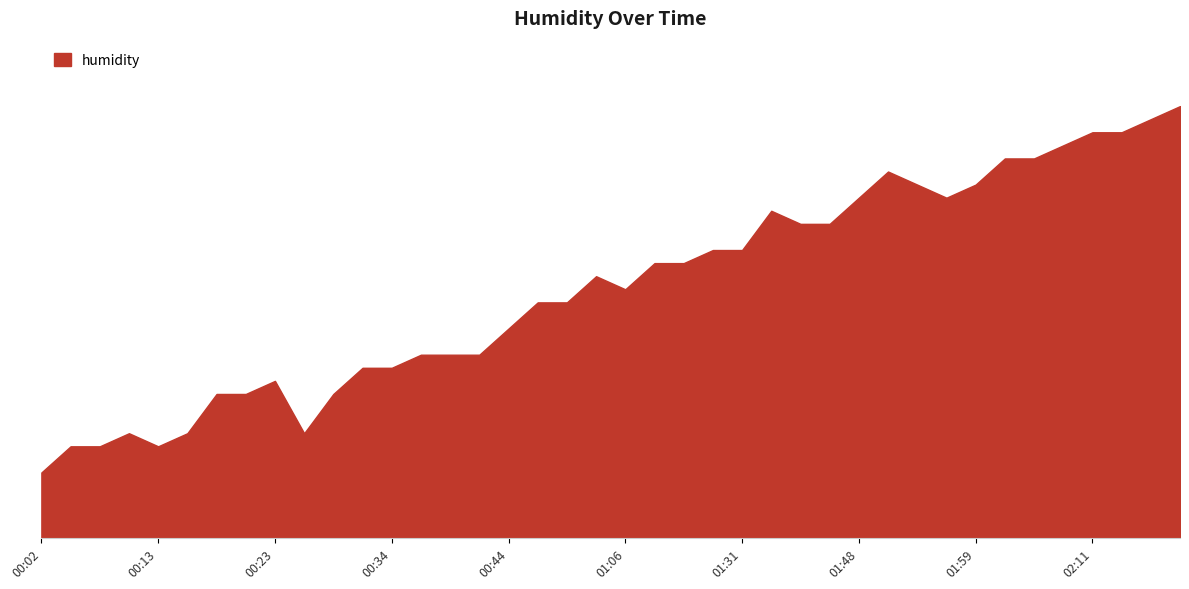

Is this an area chart (filled region under the line)?

Yes